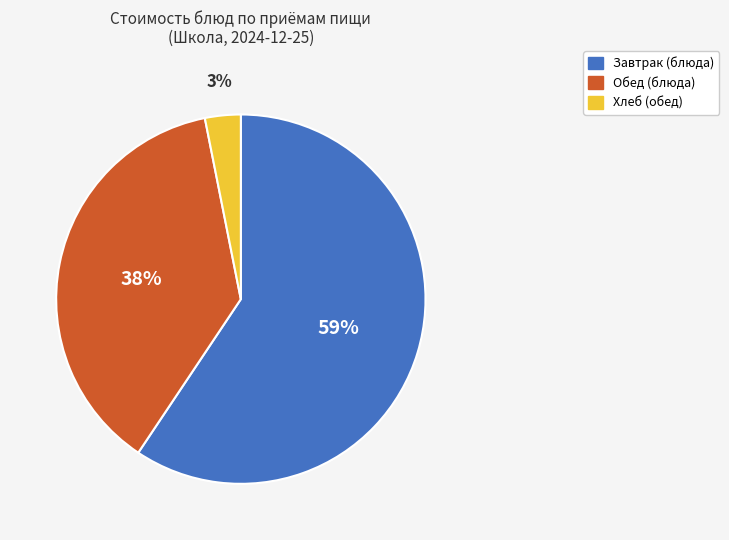

Is there a majority slice in this chart?

Yes